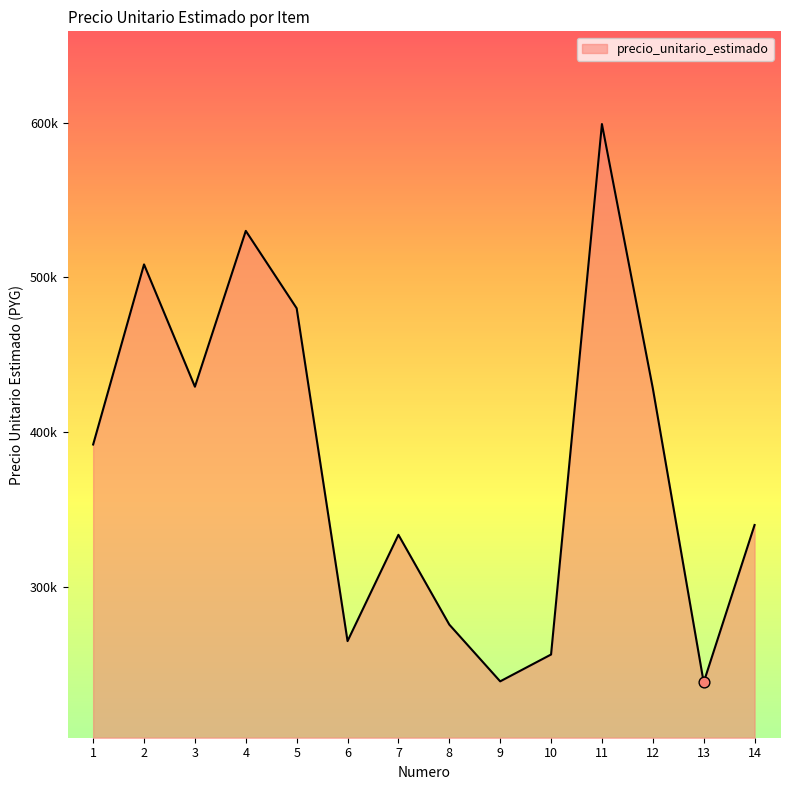

What is the change in value from 4 to 11?

+69000